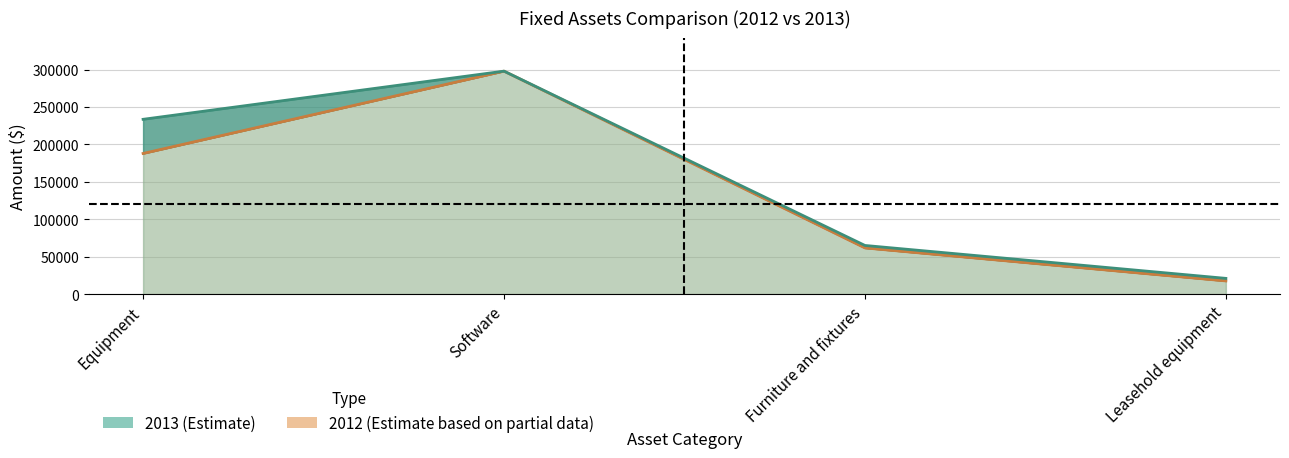

The value of 2012 at Software is 428237. True or false?

False